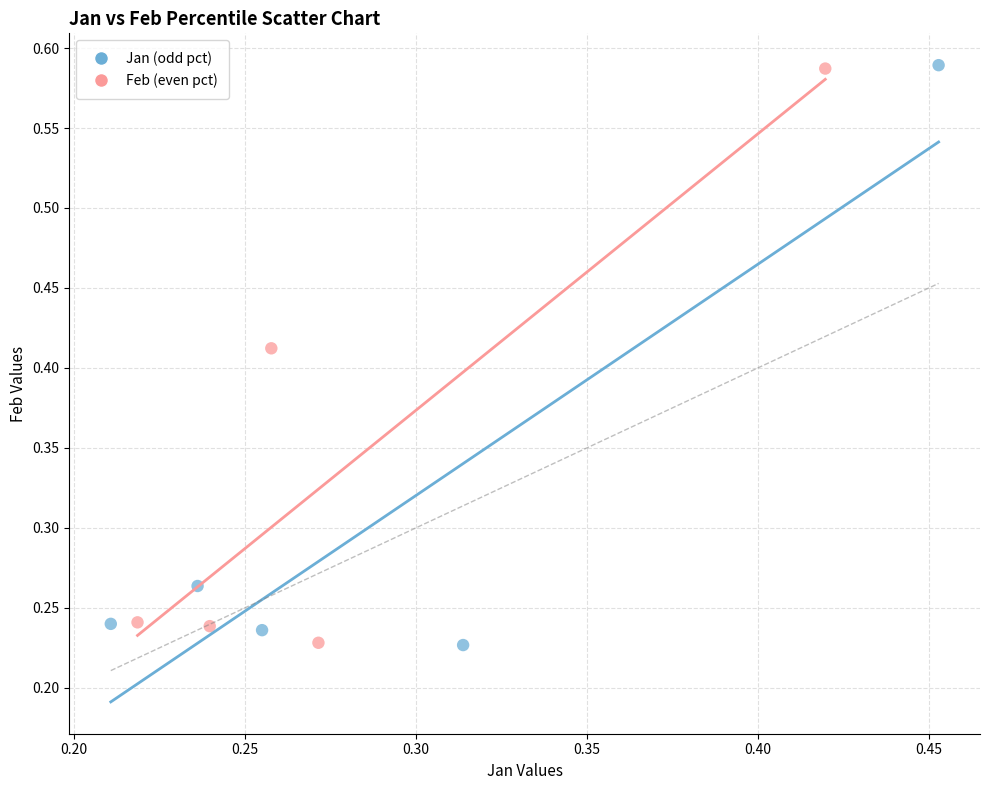

What are all the series names shown in the legend?

Jan (odd pct), Feb (even pct)